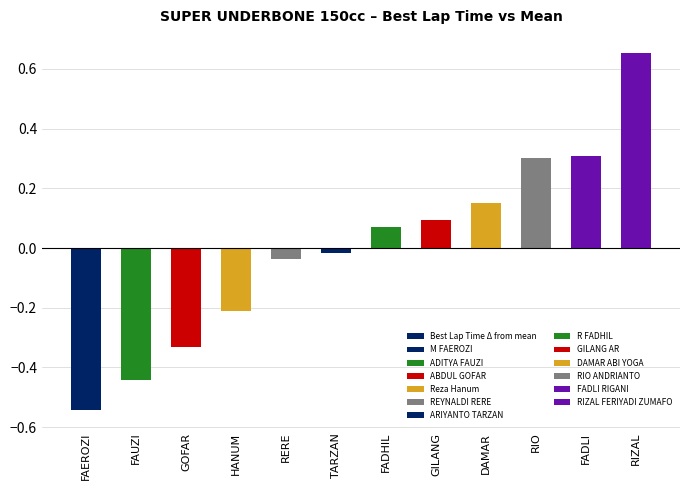

The chart shows a value of -0.3 at HANUM. True or false?

False